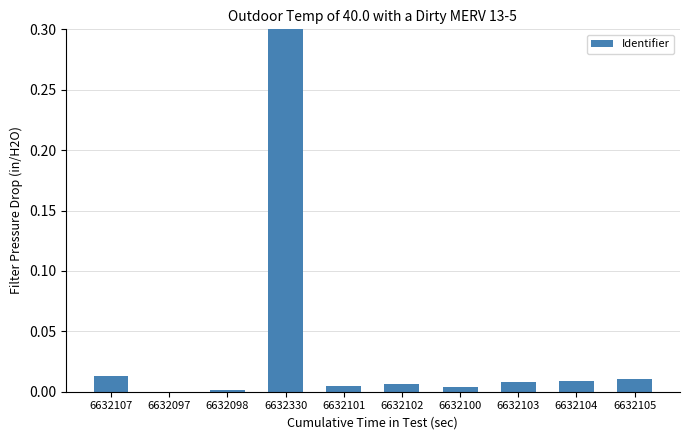

Is it true that the value at 6632101 is 0.0?

True